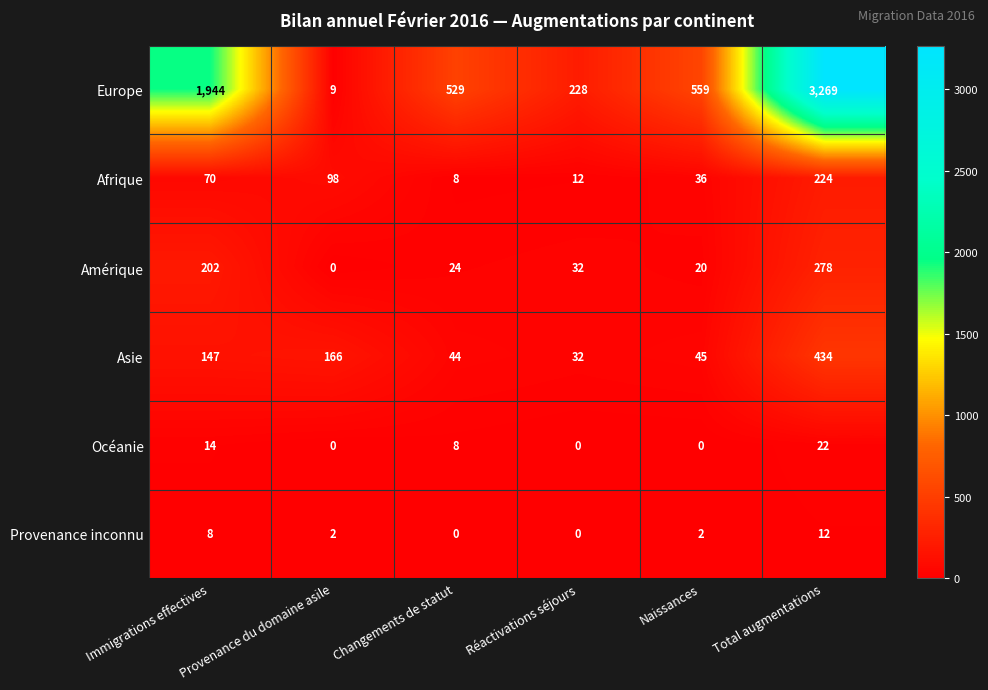

Which category has the highest value across all series?

Total augmentations